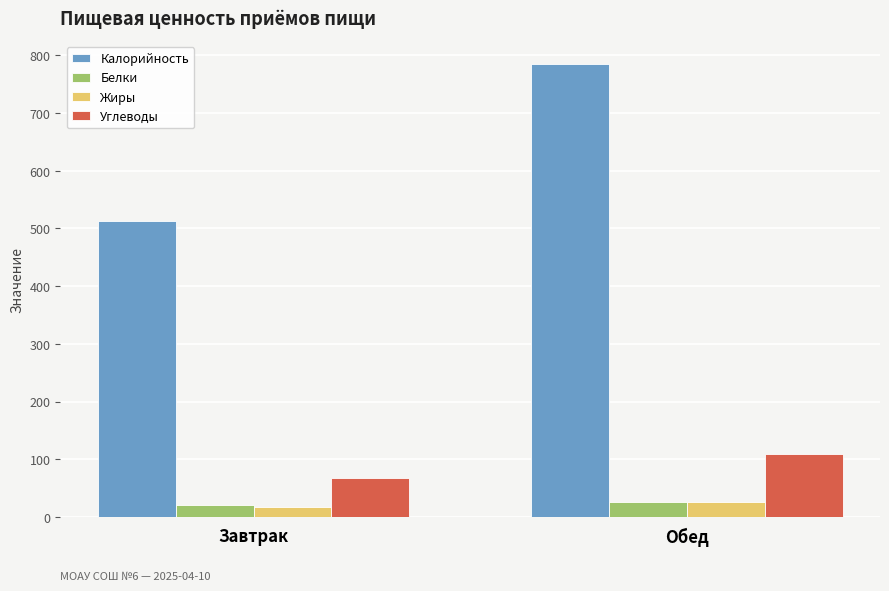

True or false: Жиры has a value of 17.2 at Завтрак.

True